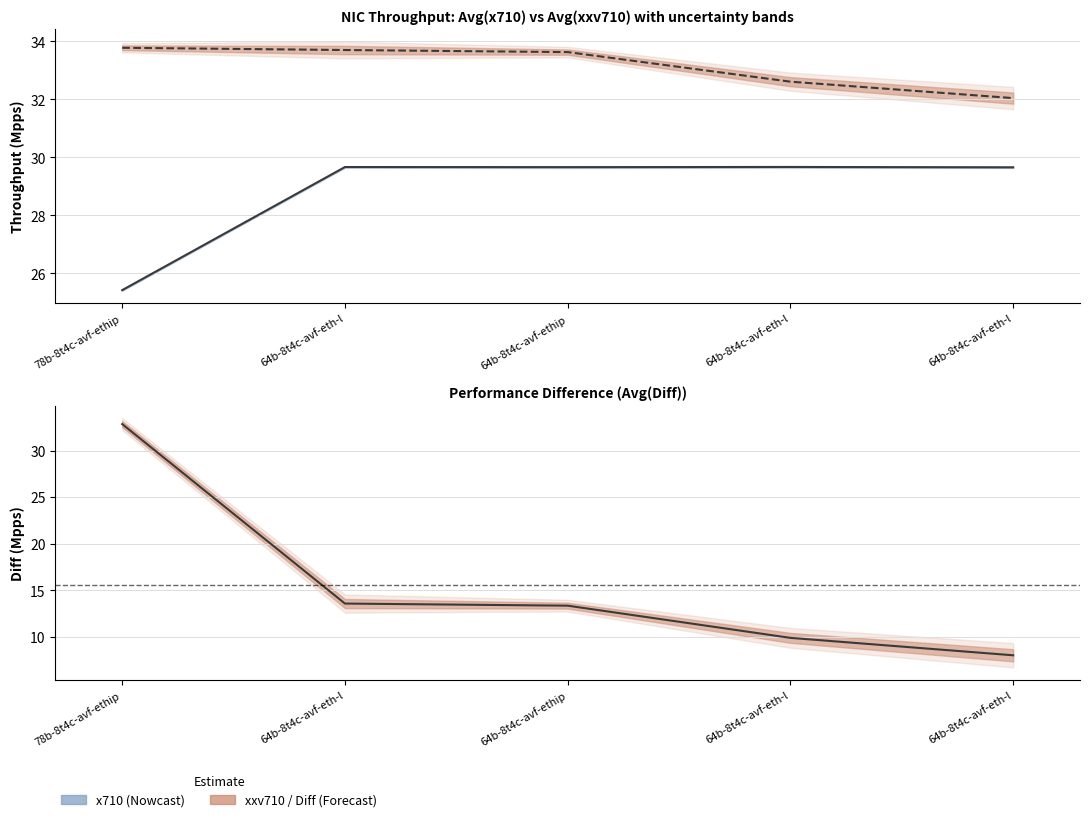

What is the difference between the Avg(Diff) values at 64b-8t4c-avf-eth-l and 64b-8t4c-avf-eth-l?

5.6